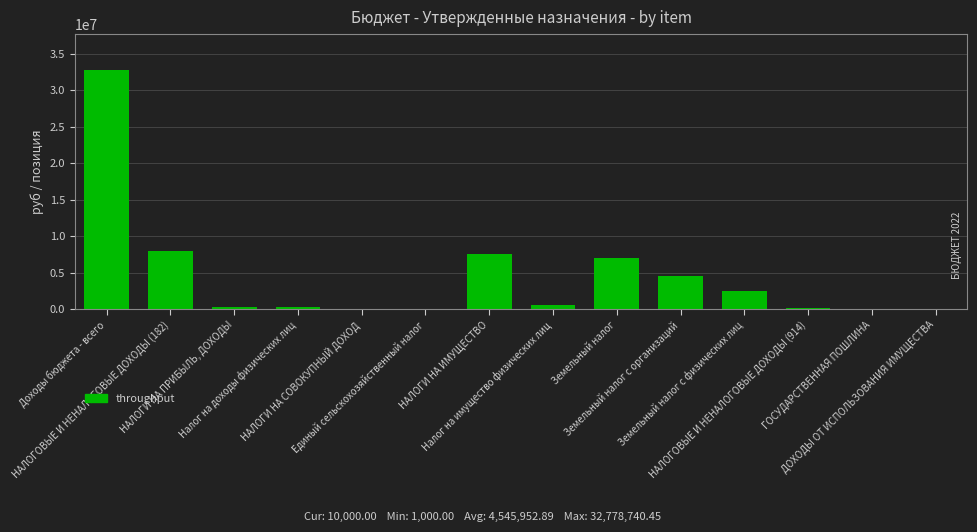

What is the sum of all values?

63643340.5